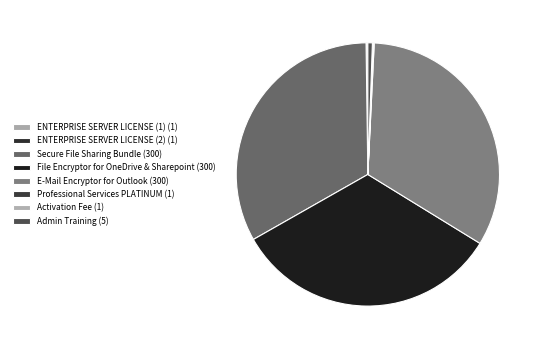

Approximately how many times larger is the value at Admin Training compared to Activation Fee?

5.0